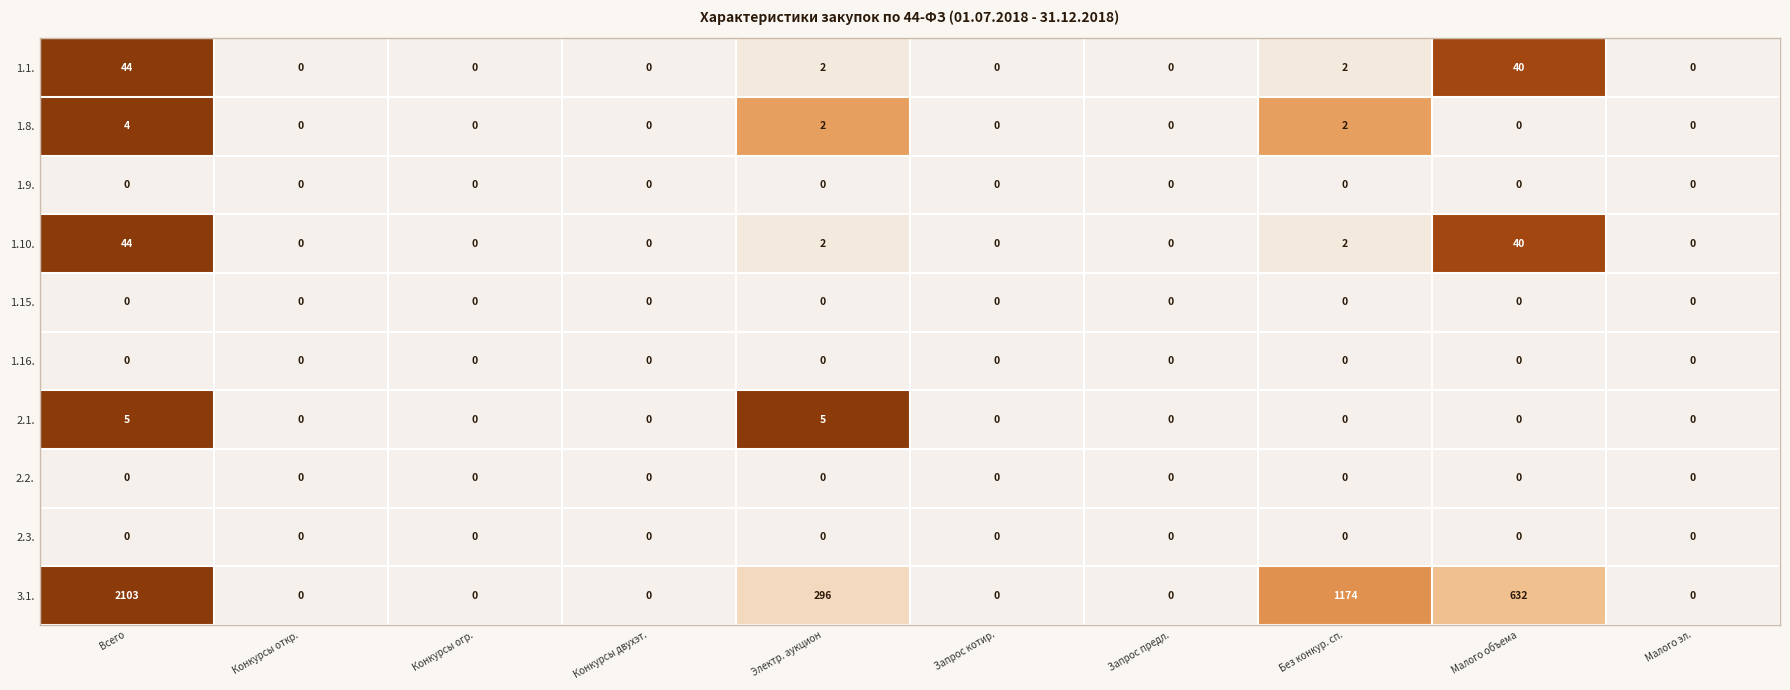

What is the difference between the highest and lowest values at Электр. аукцион?

296